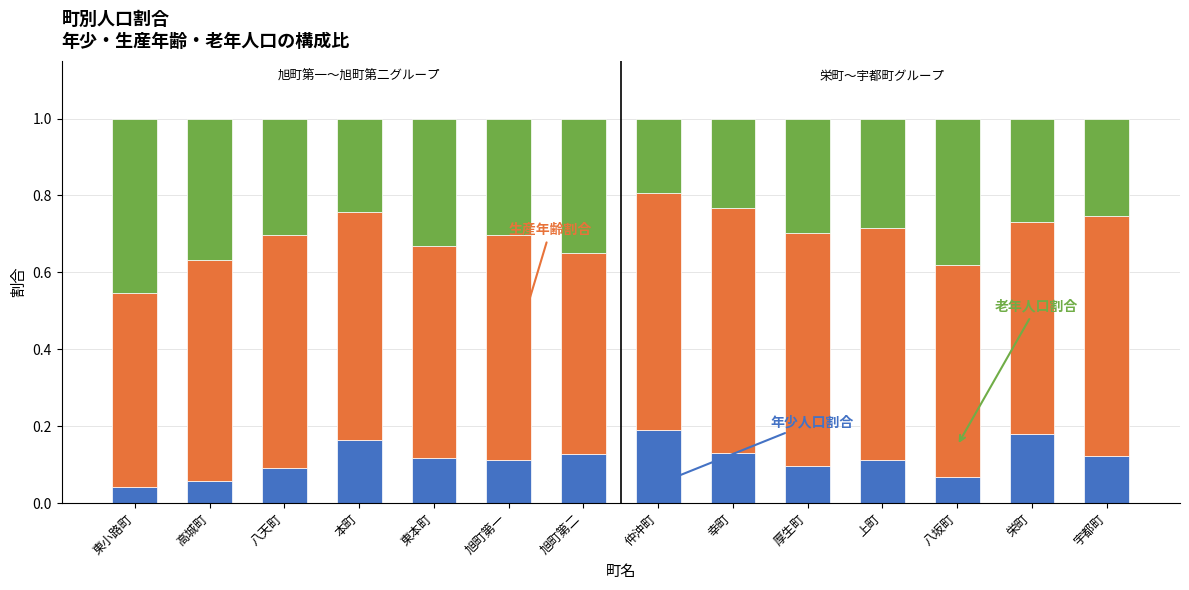

What is the total value across all series at 宇都町?

1.0